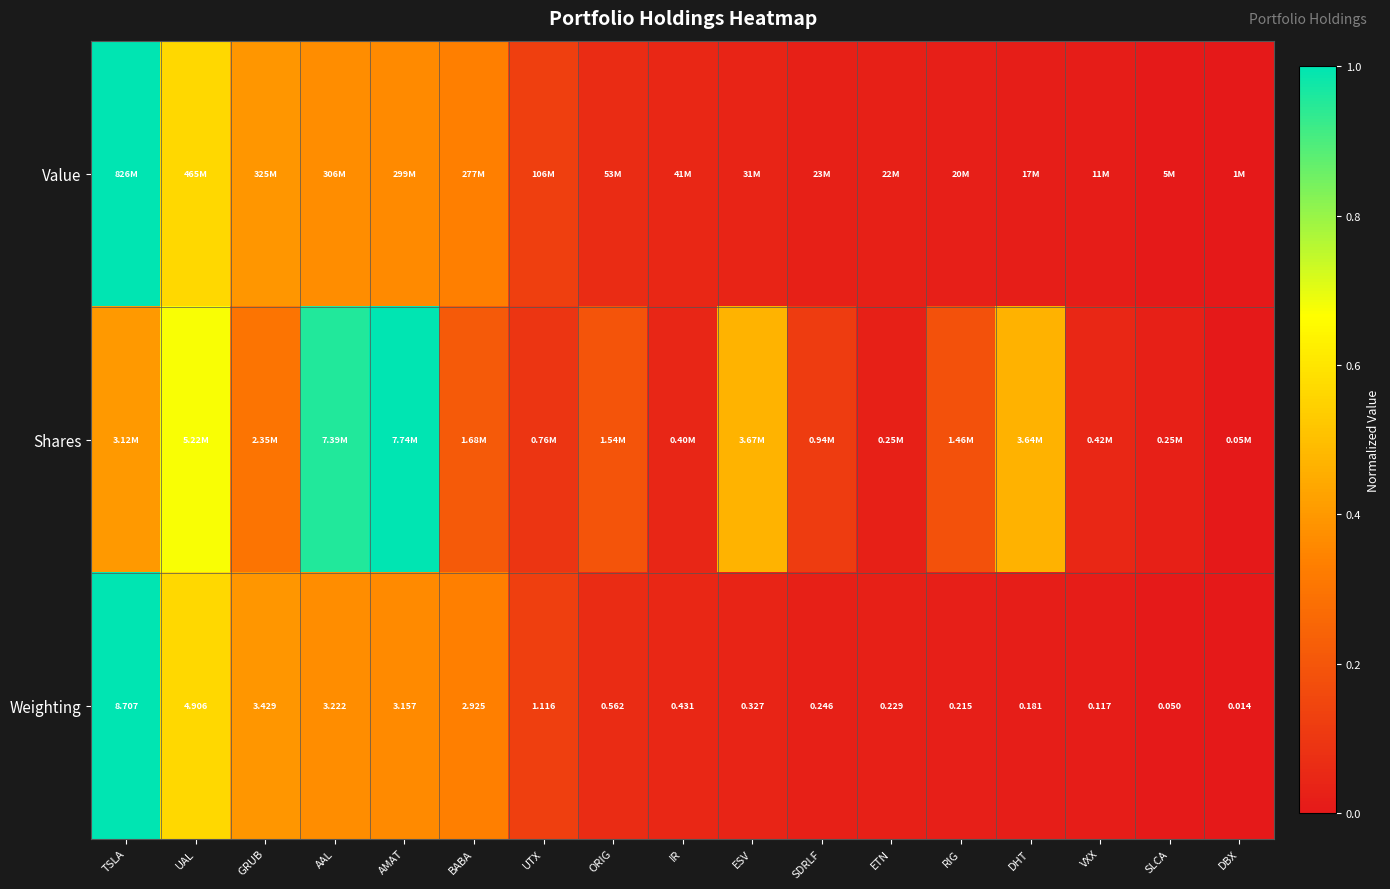

Which category has the highest value in the Weighting series?

TSLA